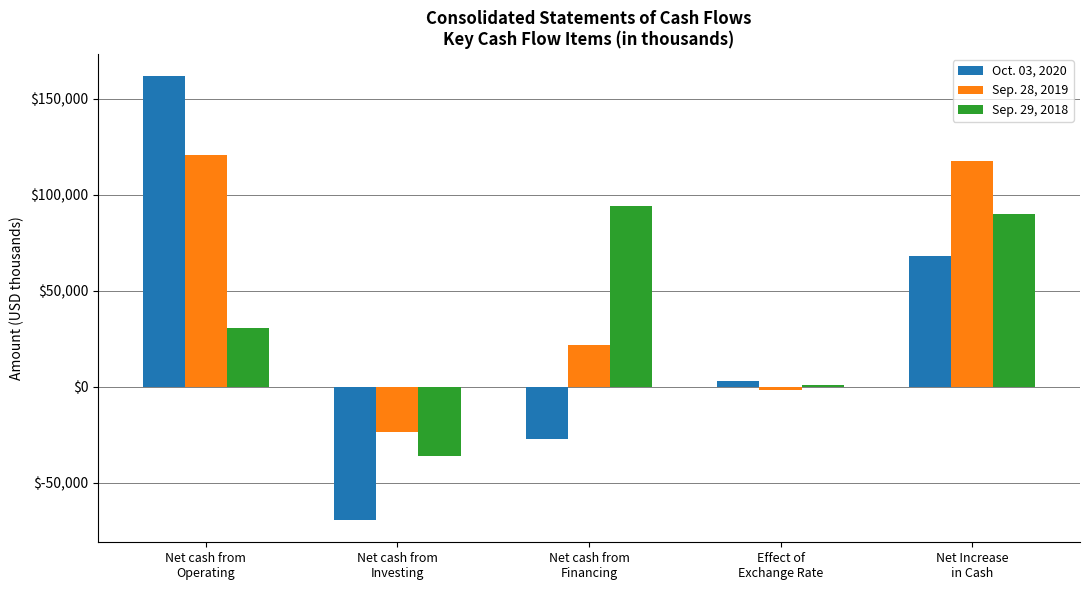

What position from the right is Net cash from
Financing?

3